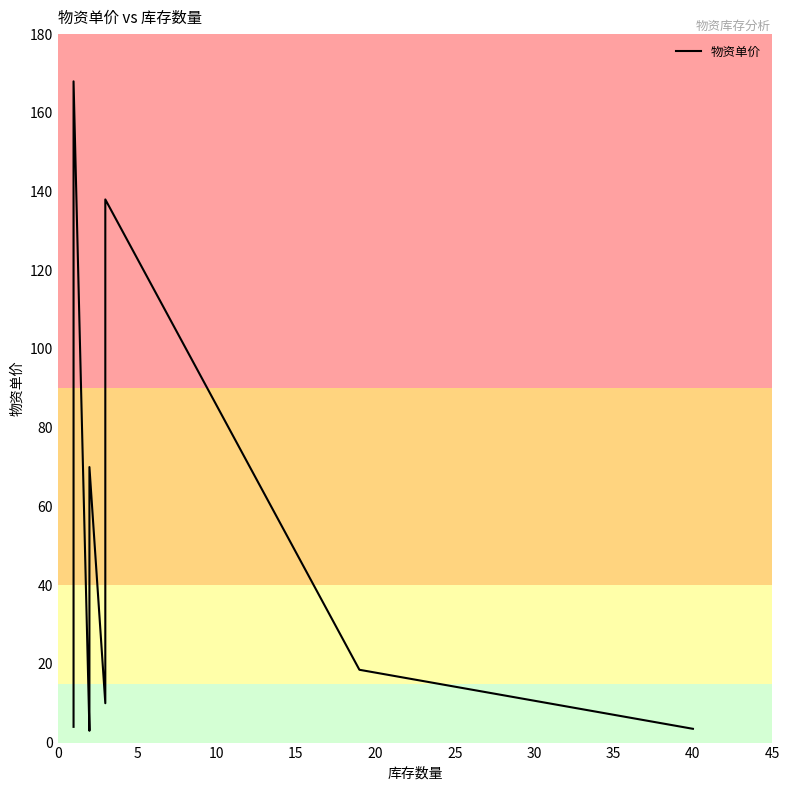

What is the greatest value displayed?

168.0